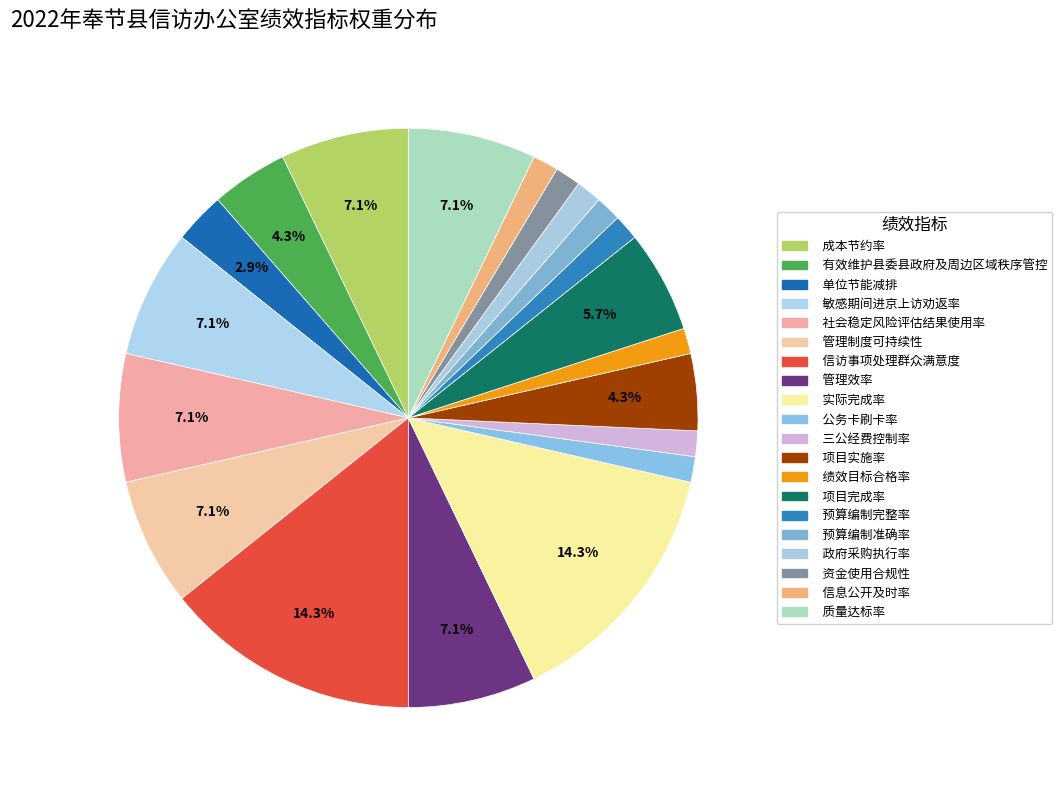

What is the smallest slice in the pie chart?

公务卡刷卡率